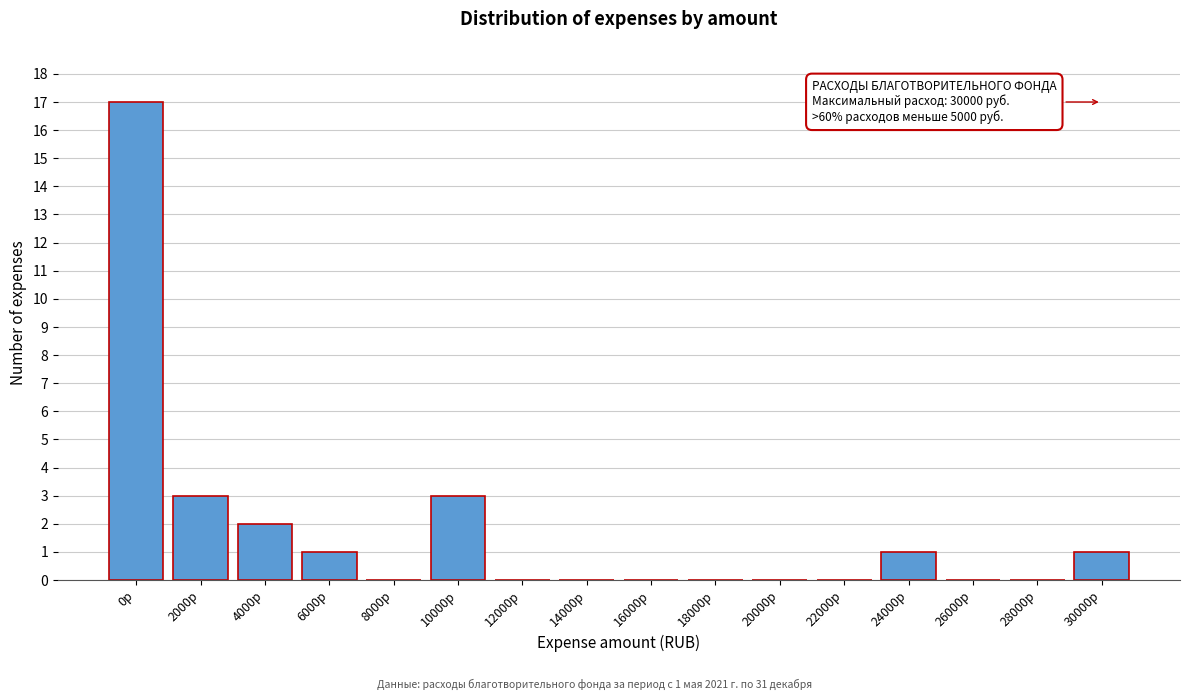

Reading left to right, transcribe all the data shown in this chart.

0р=17	2000р=3	4000р=2	6000р=1	8000р=0	10000р=3	12000р=0	14000р=0	16000р=0	18000р=0	20000р=0	22000р=0	24000р=1	26000р=0	28000р=0	30000р=1